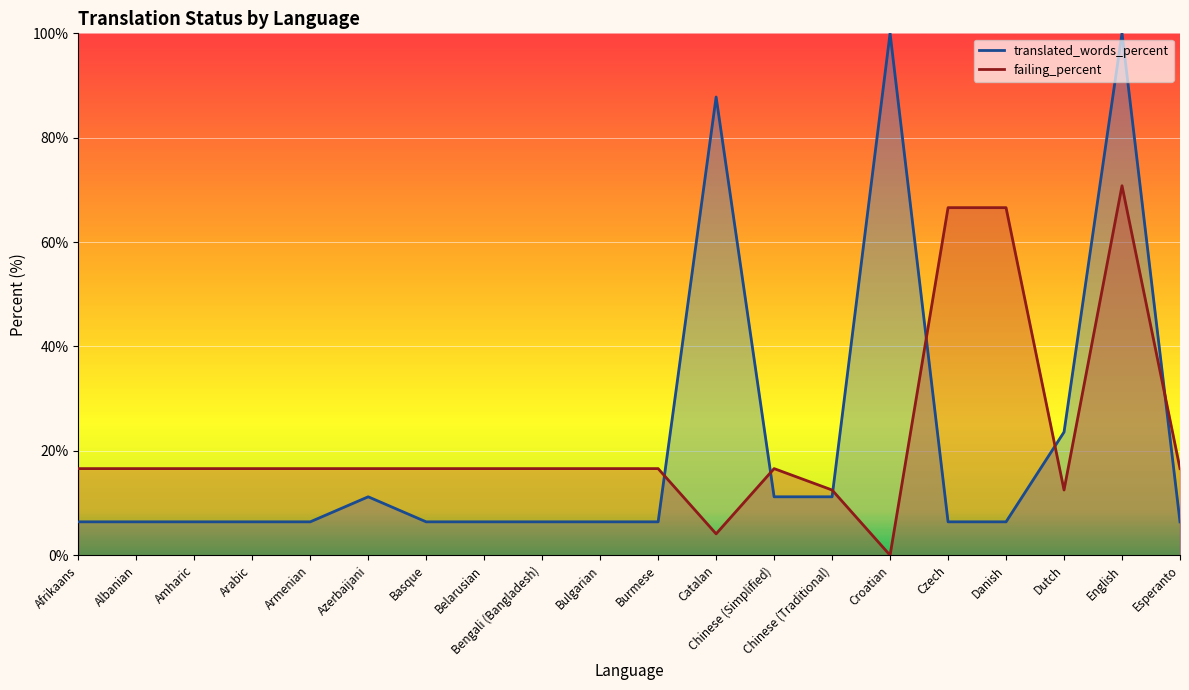

How many data points in failing_percent are less than 16?

4